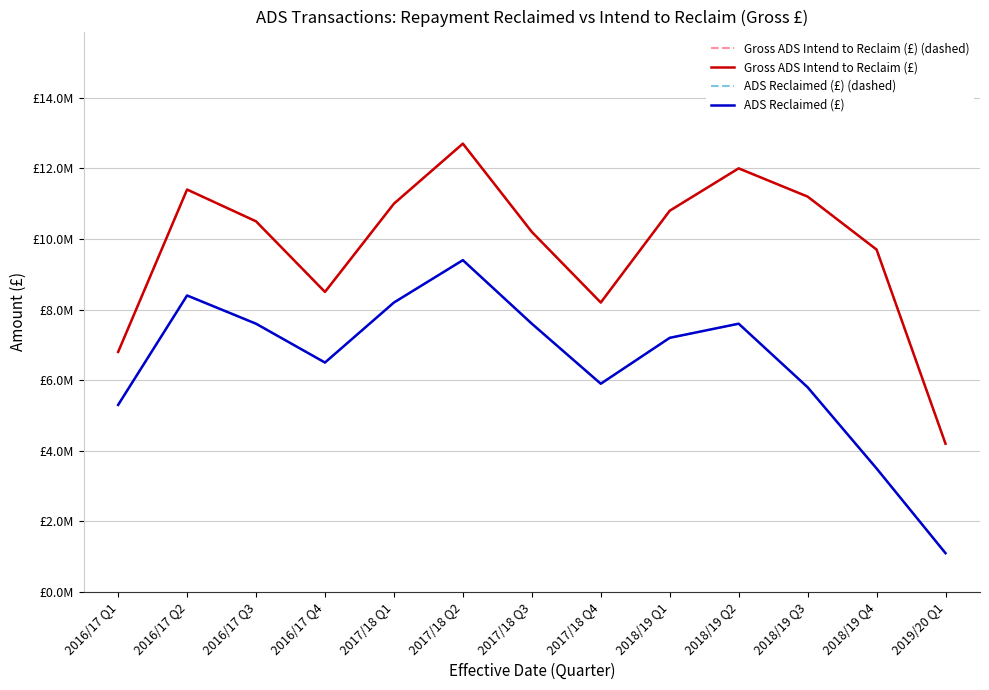

At which category does ADS Reclaimed (£) (dashed) reach its first local peak?

2016/17 Q2